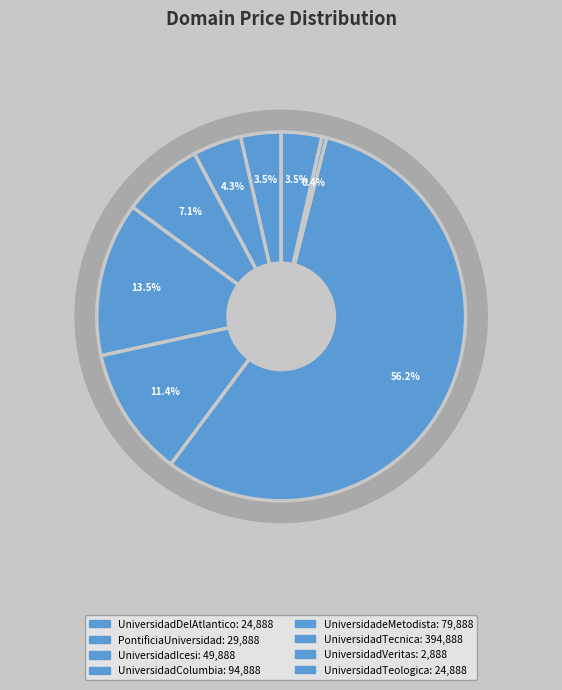

Is UniversidadVeritas.com the majority of the pie?

No